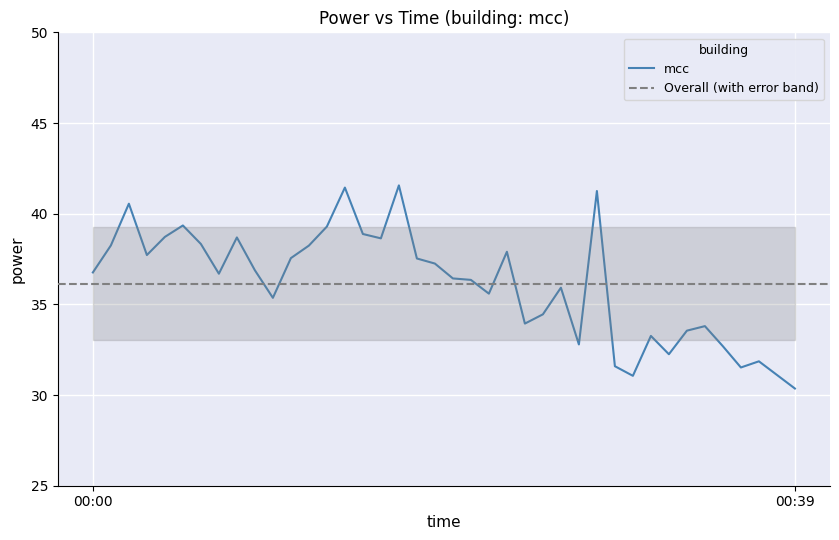

What is the difference between the second highest and second lowest values?

10.4